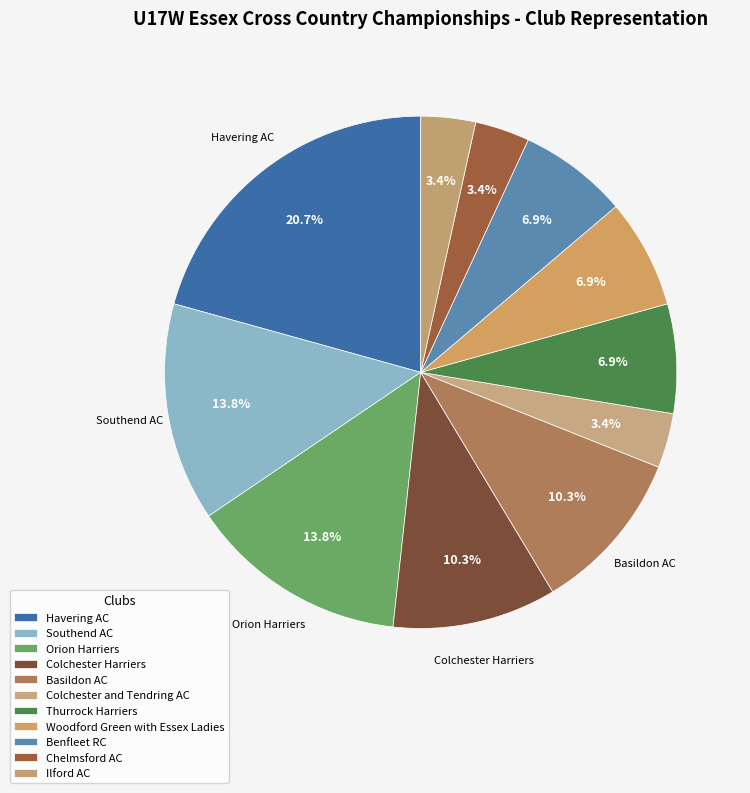

What is the total percentage of Woodford Green with Essex Ladies and Colchester and Tendring AC?

10.3%